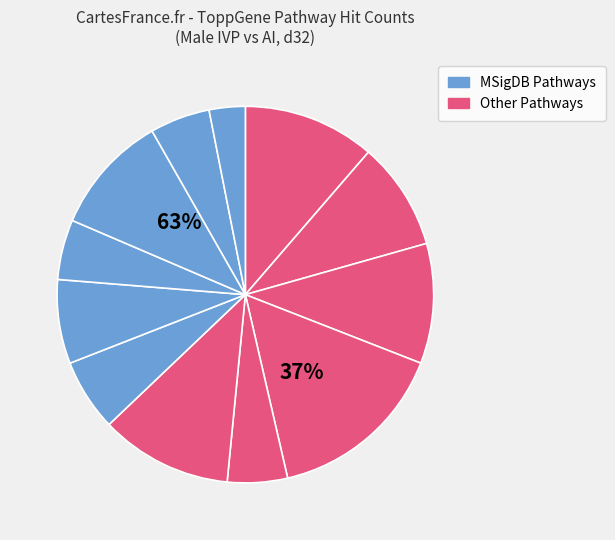

Count the number of slices in the pie.

12